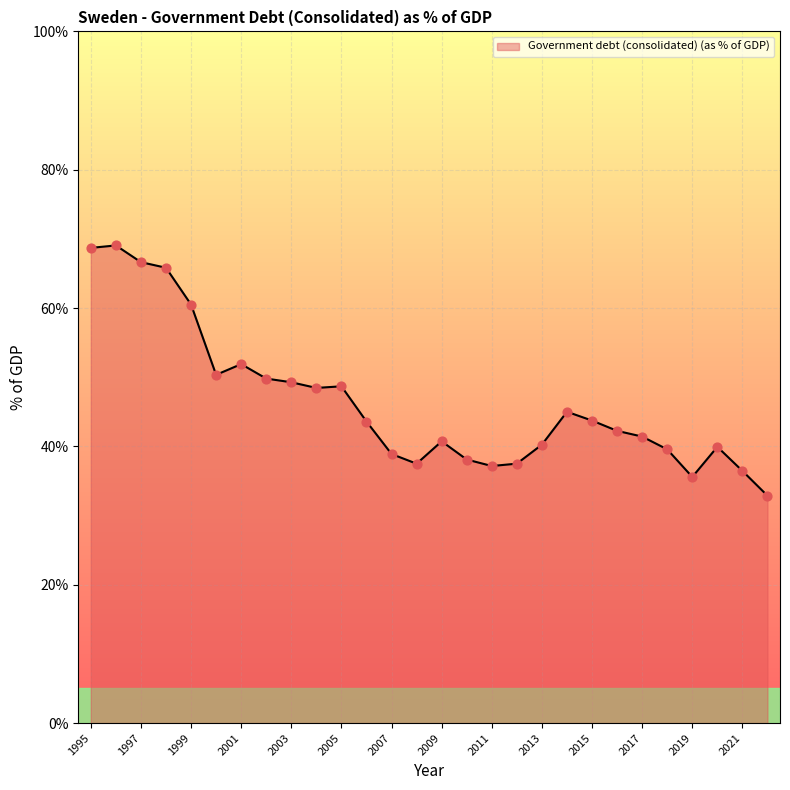

What is the minimum value shown in the chart?

32.9